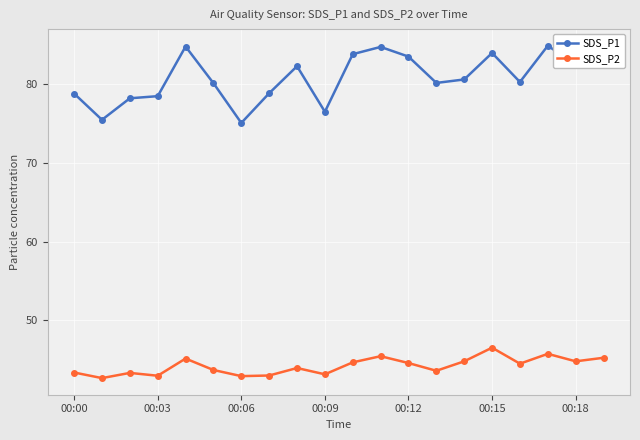

How many data points does each series have?

20